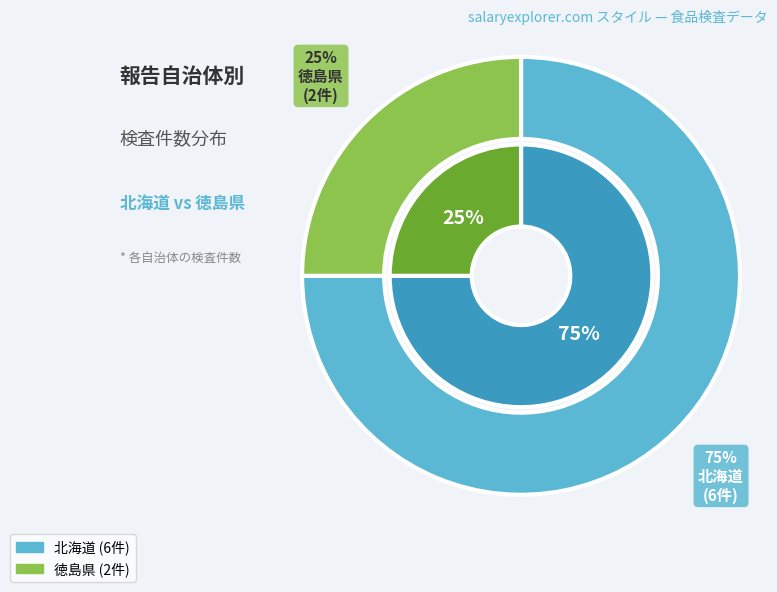

What portion of the pie excludes 北海道?

25.0%